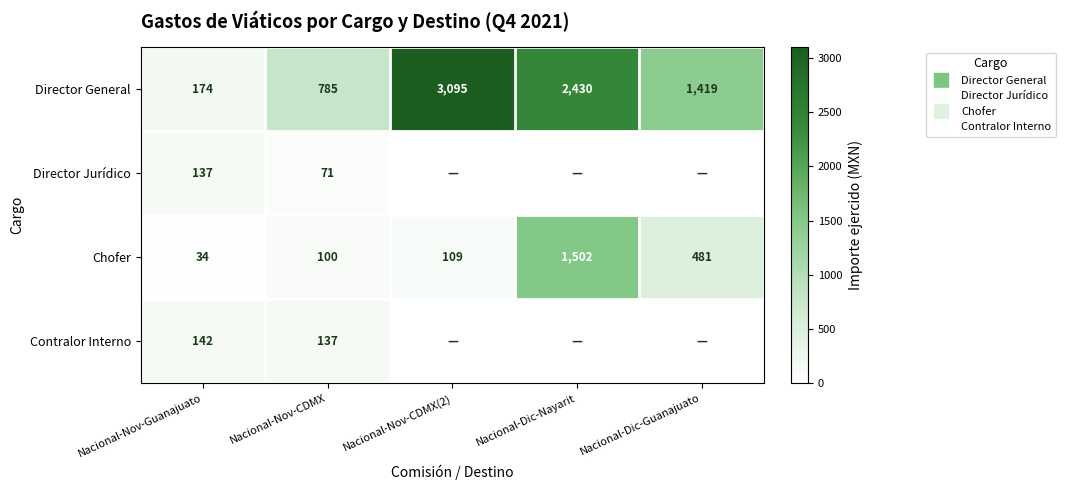

Is it true that Chofer equals 100.0 at Nacional-Nov-CDMX?

True